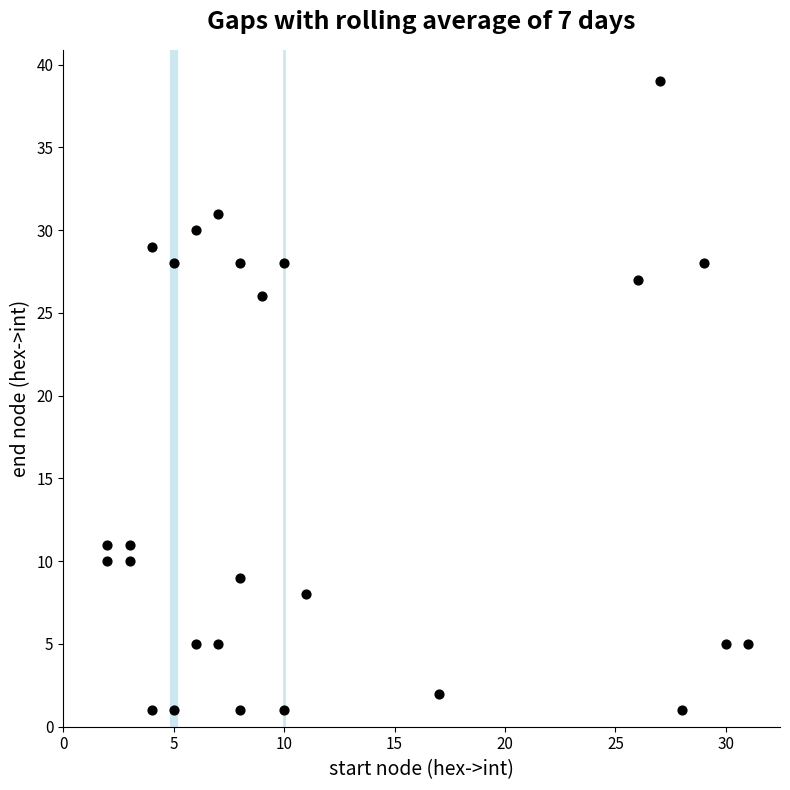

What Y value in the scatter plot is closest to 20?

26